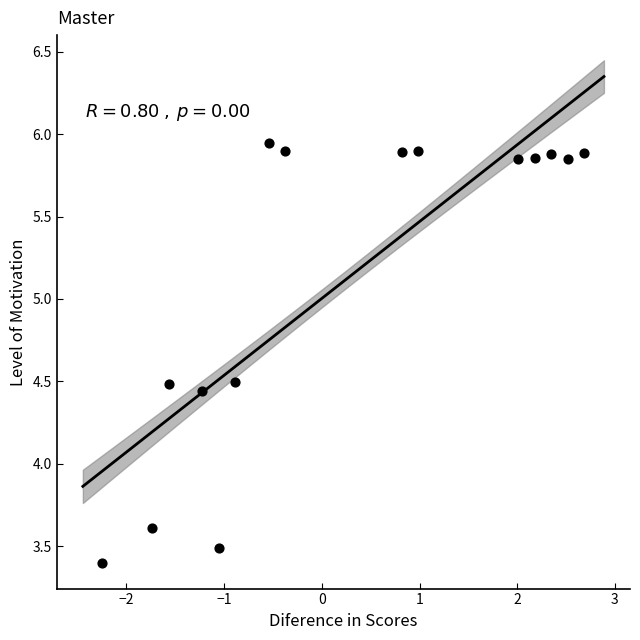

What Y value in the scatter plot is closest to 4?

3.6